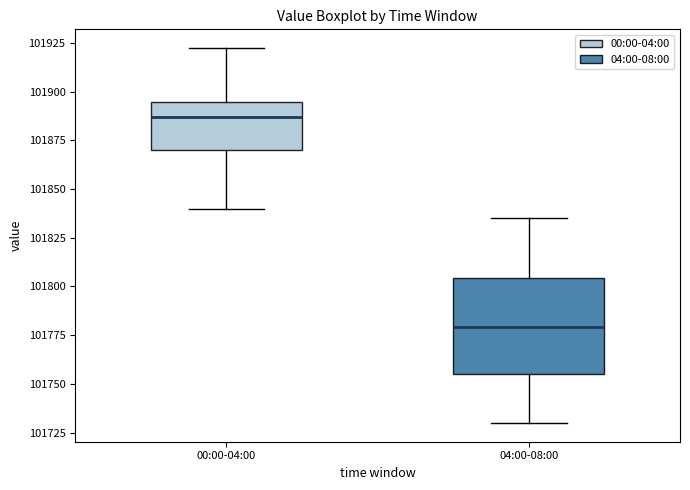

Which box has the lowest median line?

04:00-08:00